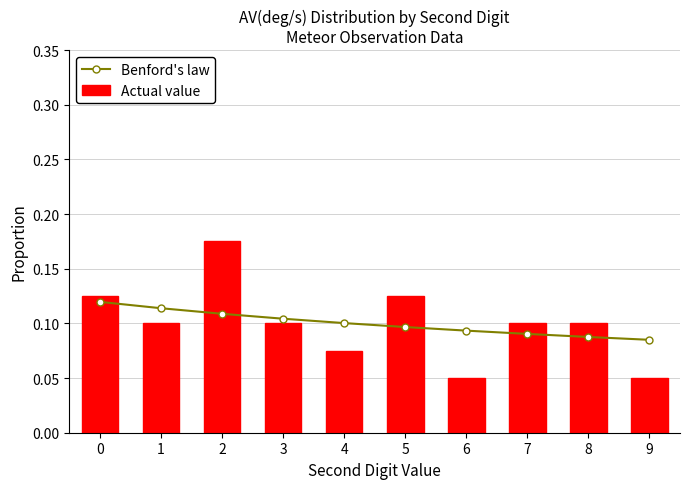

Reading left to right, list all the values displayed in this chart.

Benford's law: 0=0.1	1=0.1	2=0.1	3=0.1	4=0.1	5=0.1	6=0.1	7=0.1	8=0.1	9=0.1
Actual value: 0=0.1	1=0.1	2=0.2	3=0.1	4=0.1	5=0.1	6=0.1	7=0.1	8=0.1	9=0.1